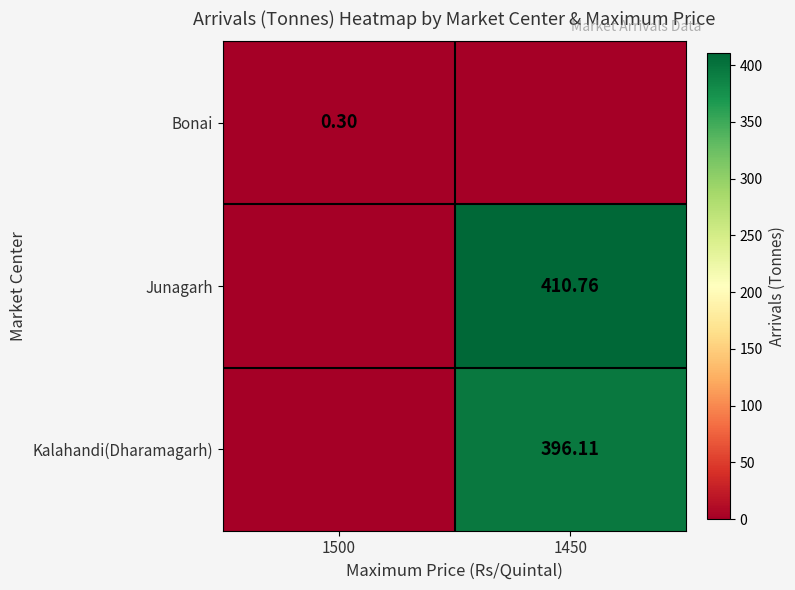

Which label corresponds to the smallest value in the chart?

1450